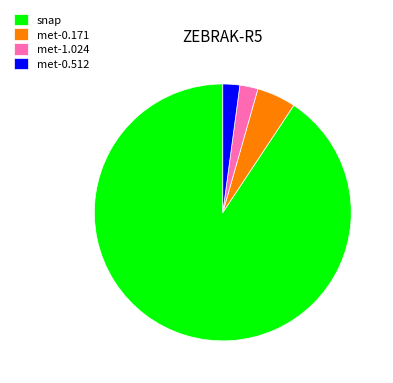

The met-1.024 slice represents 2% of the pie. True or false?

True